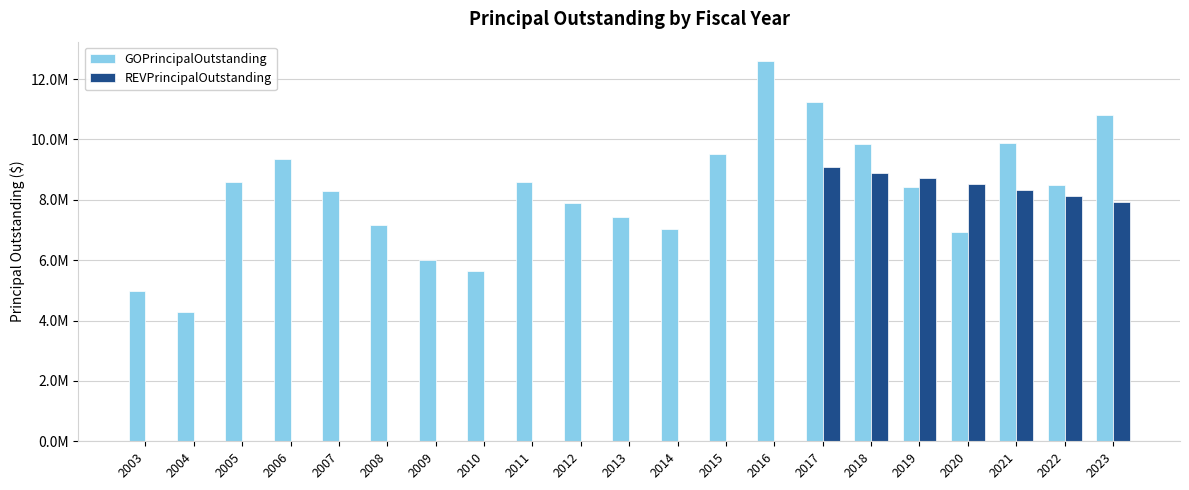

Are the bars grouped side by side (vs. stacked)?

Yes